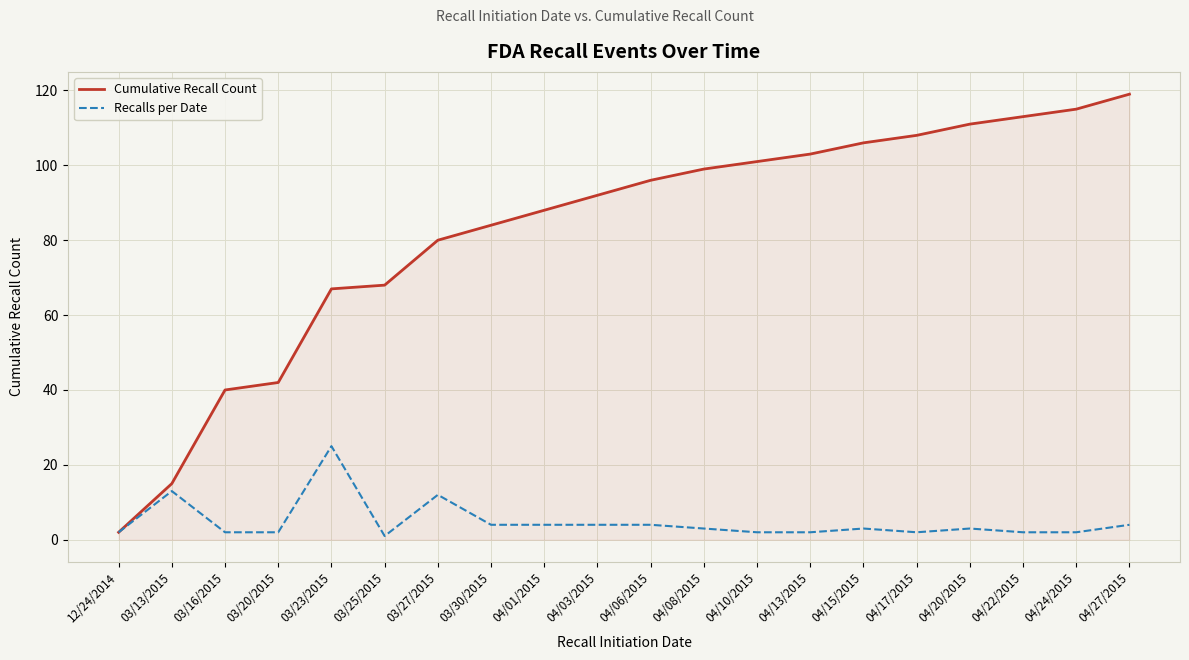

What is the lowest value of the Recalls per Date series?

1